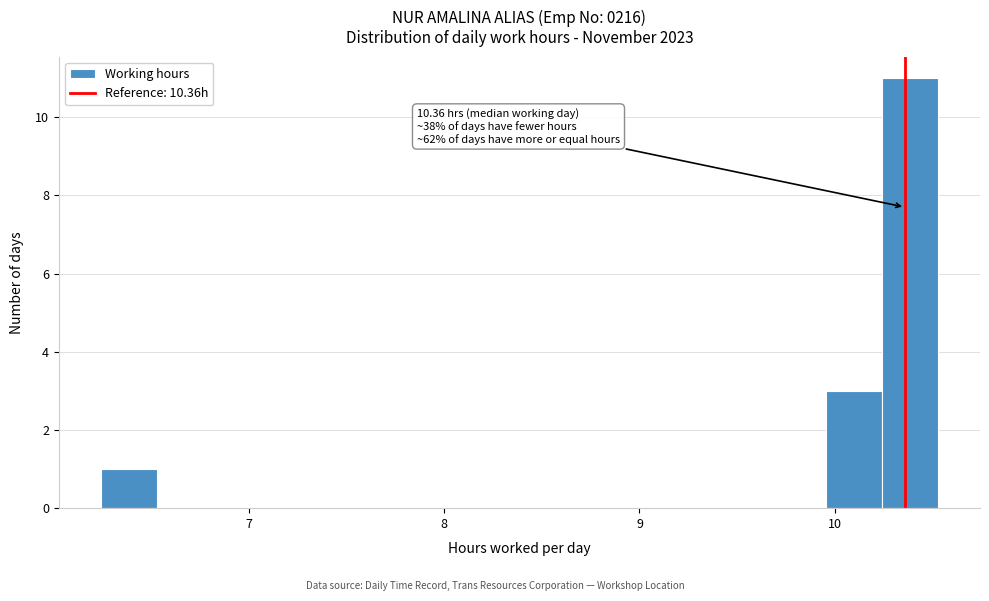

Around what value on the x-axis is the tallest bar? Give the approximate position of its centre, as read against the axis.

10.4